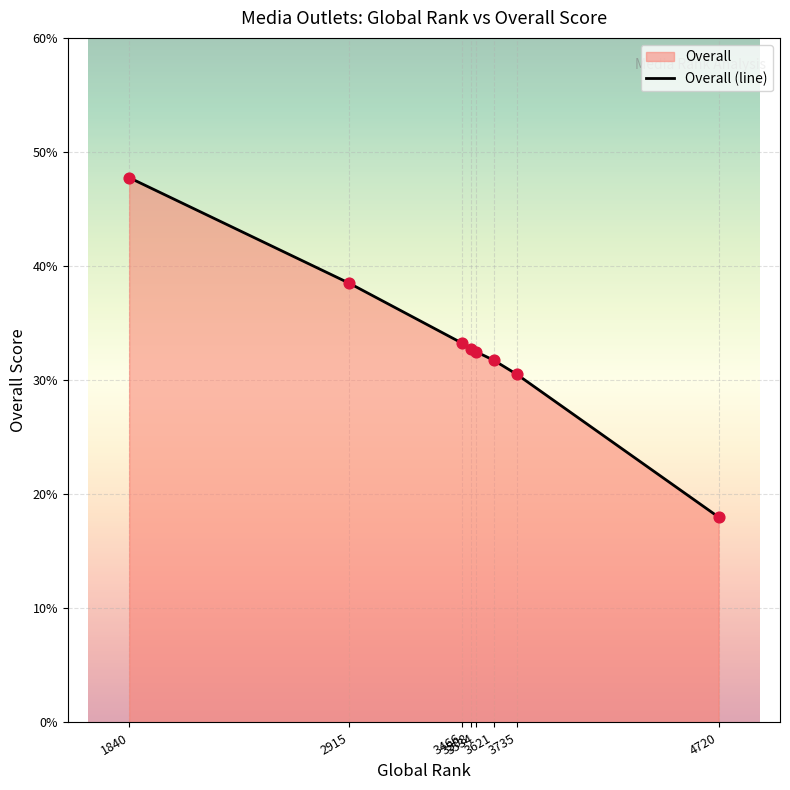

Which has a higher value, 2915 or 3735?

2915